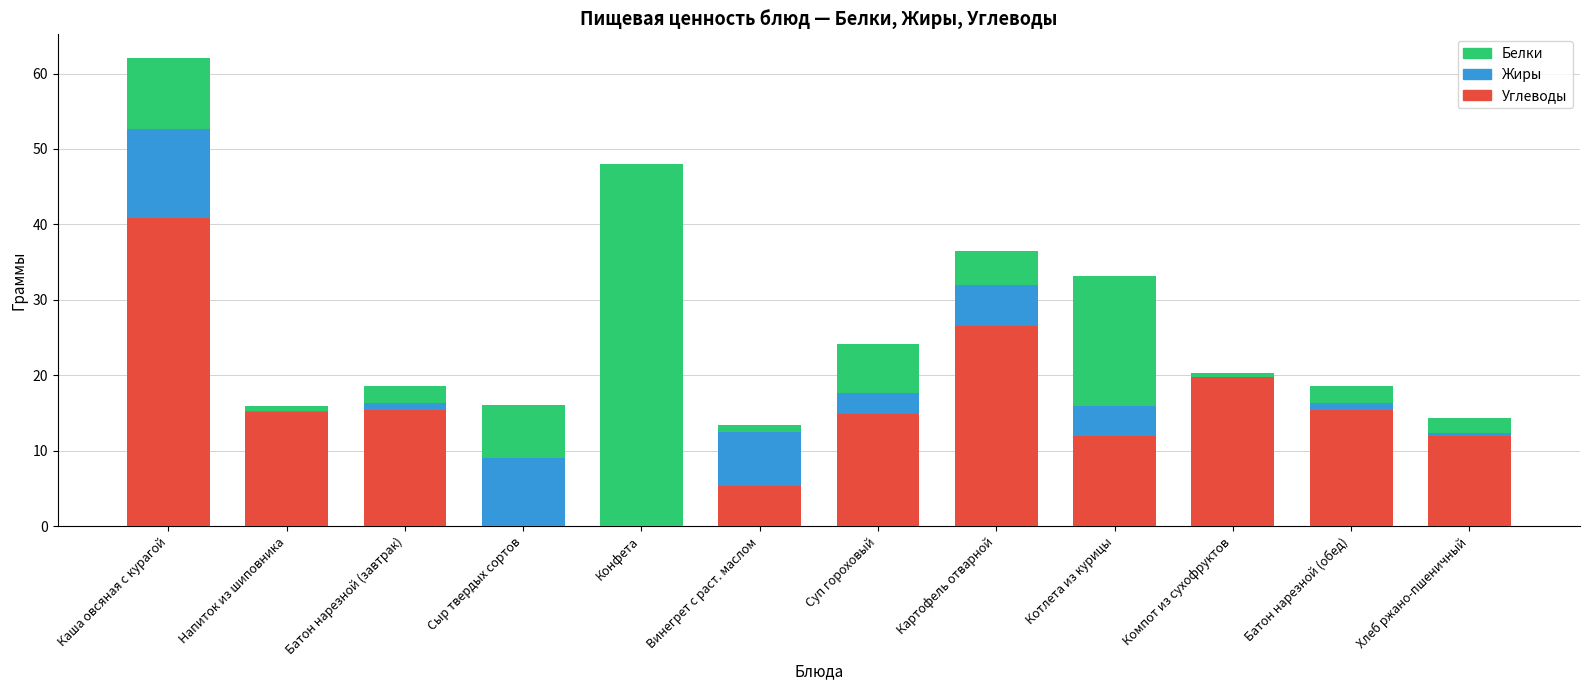

Count the number of categories in the chart.

12